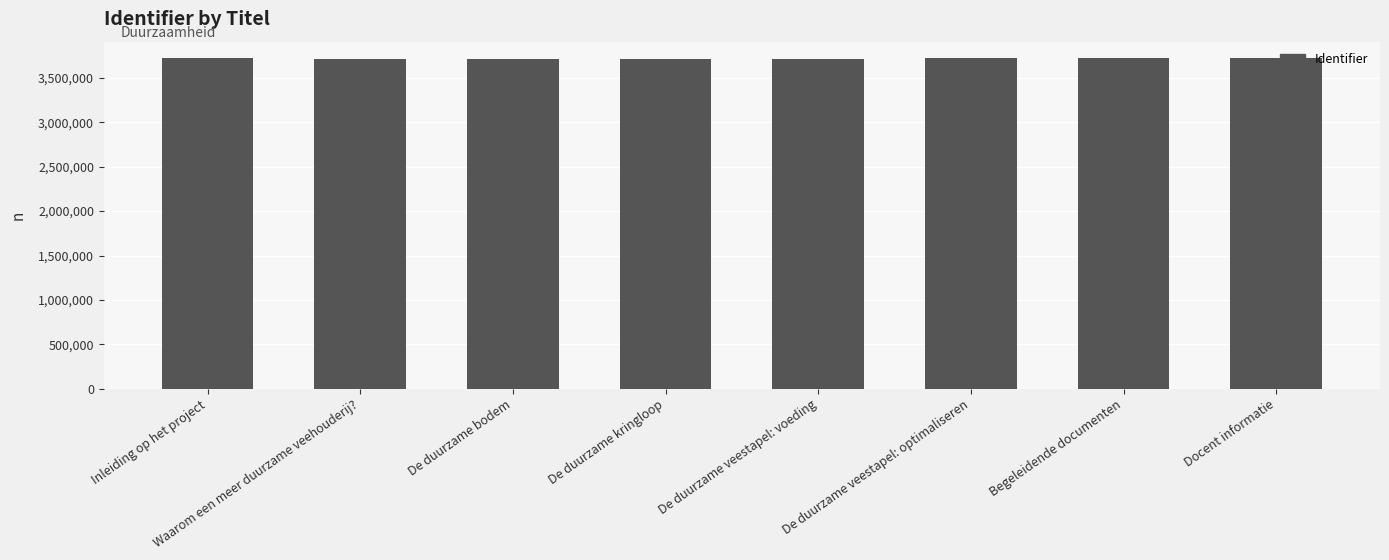

What is the greatest value displayed?

3721133